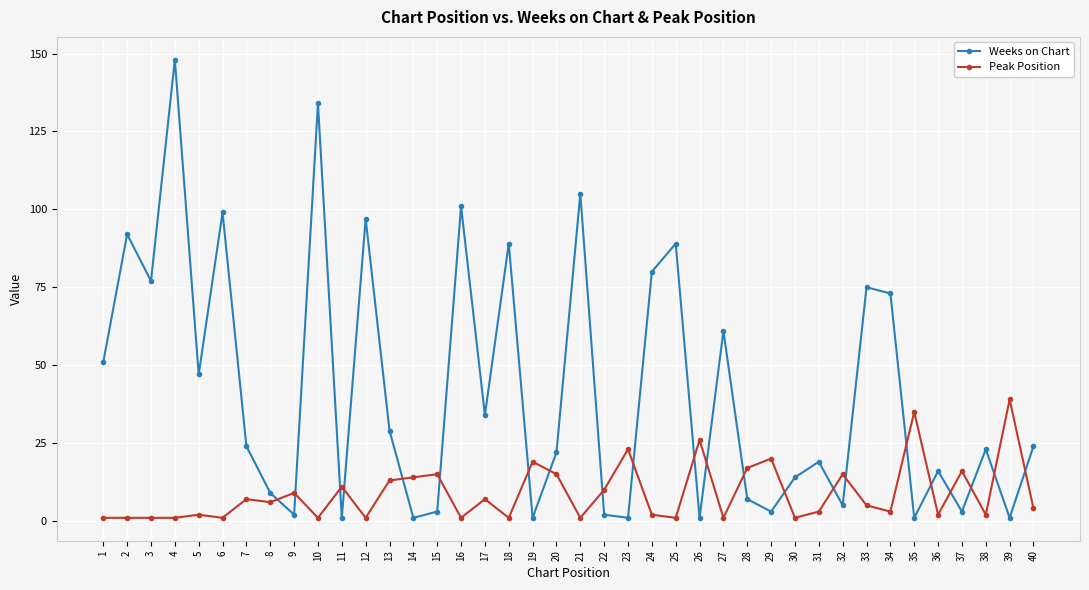

Which series changed the most between 25 and 35?

Weeks on Chart